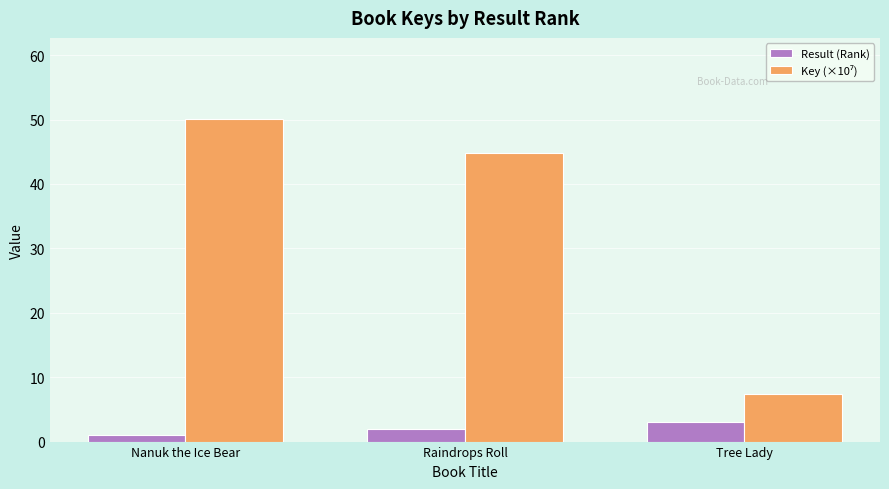

What is the total value across all series at Nanuk the Ice Bear?

51.1